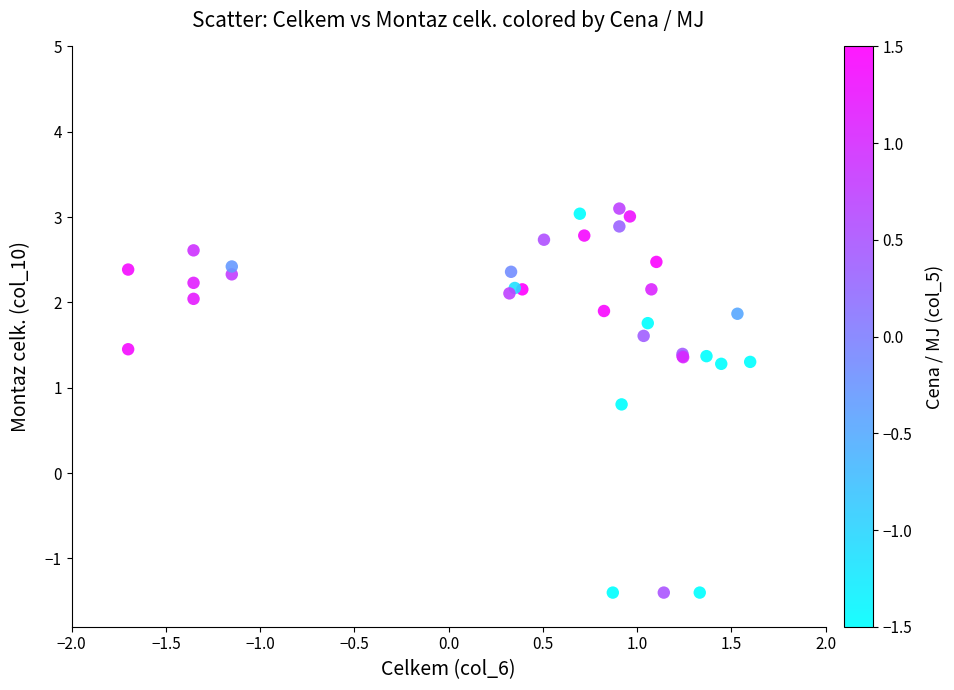

What Y value in the scatter plot is closest to 0?

0.8